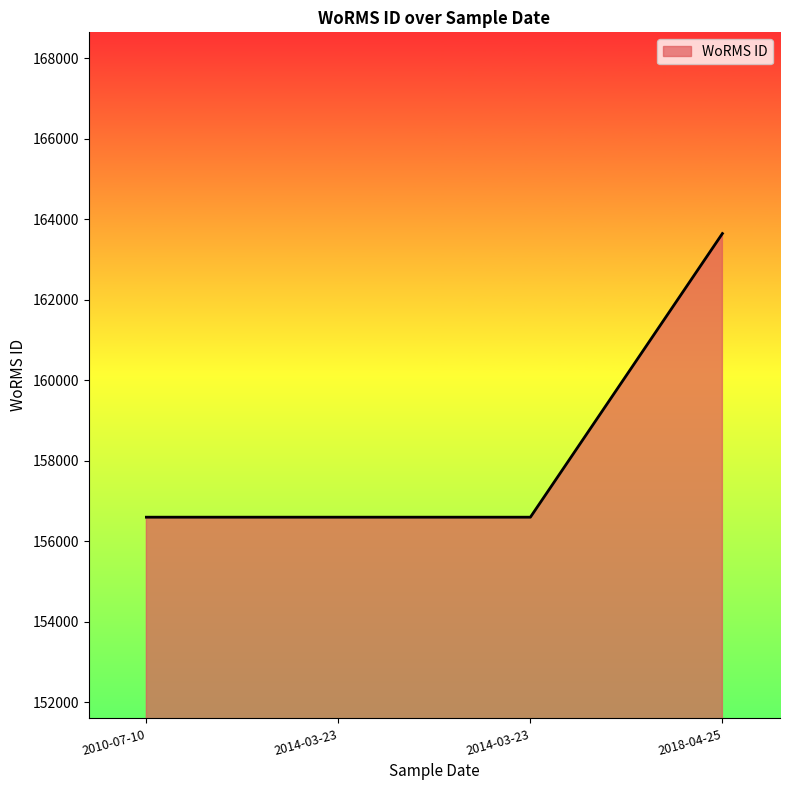

How many lines are shown in the chart?

1